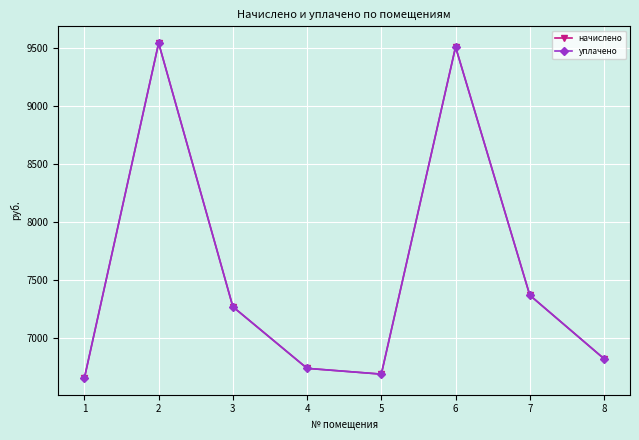

True or false: начислено and уплачено cross at least once.

False